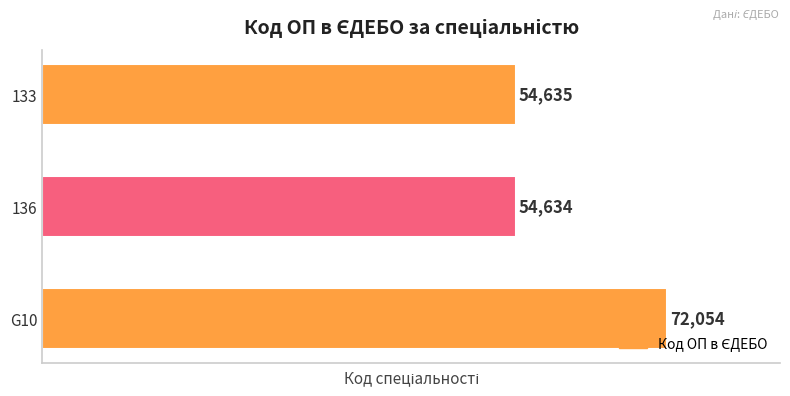

What is the average value?

60441